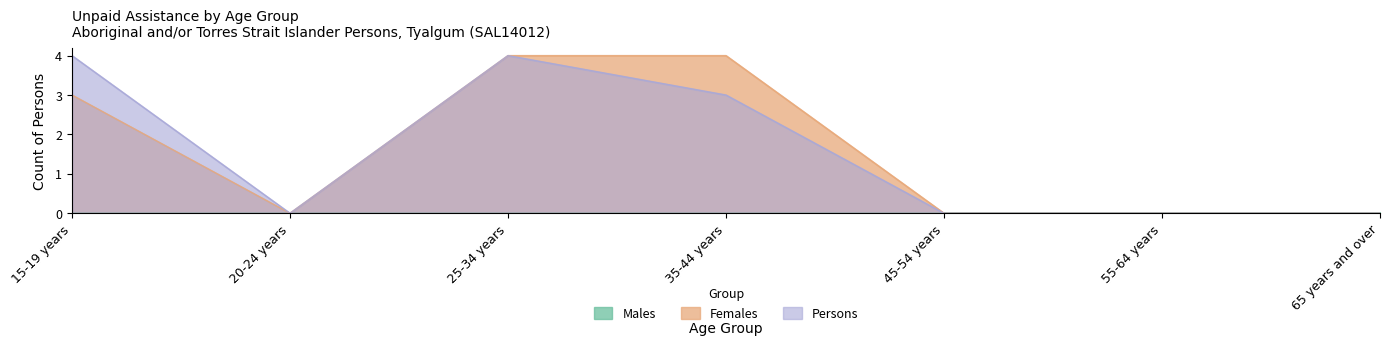

At which label is Persons closest to 2?

35-44 years